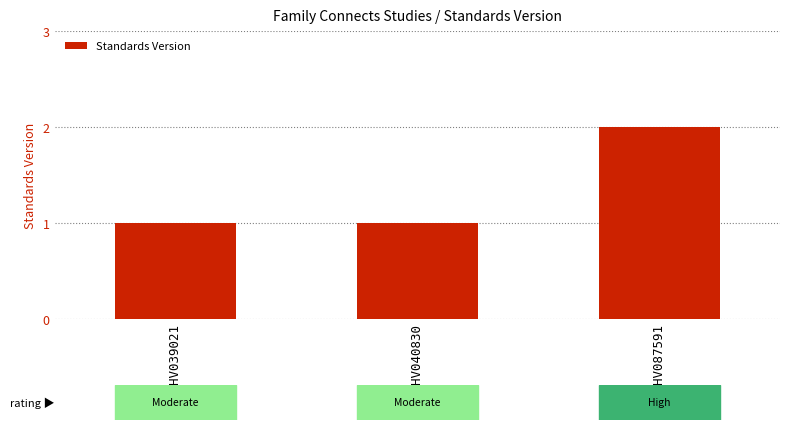

What is the change in value from WWHV039021 to WWHV087591?

+1